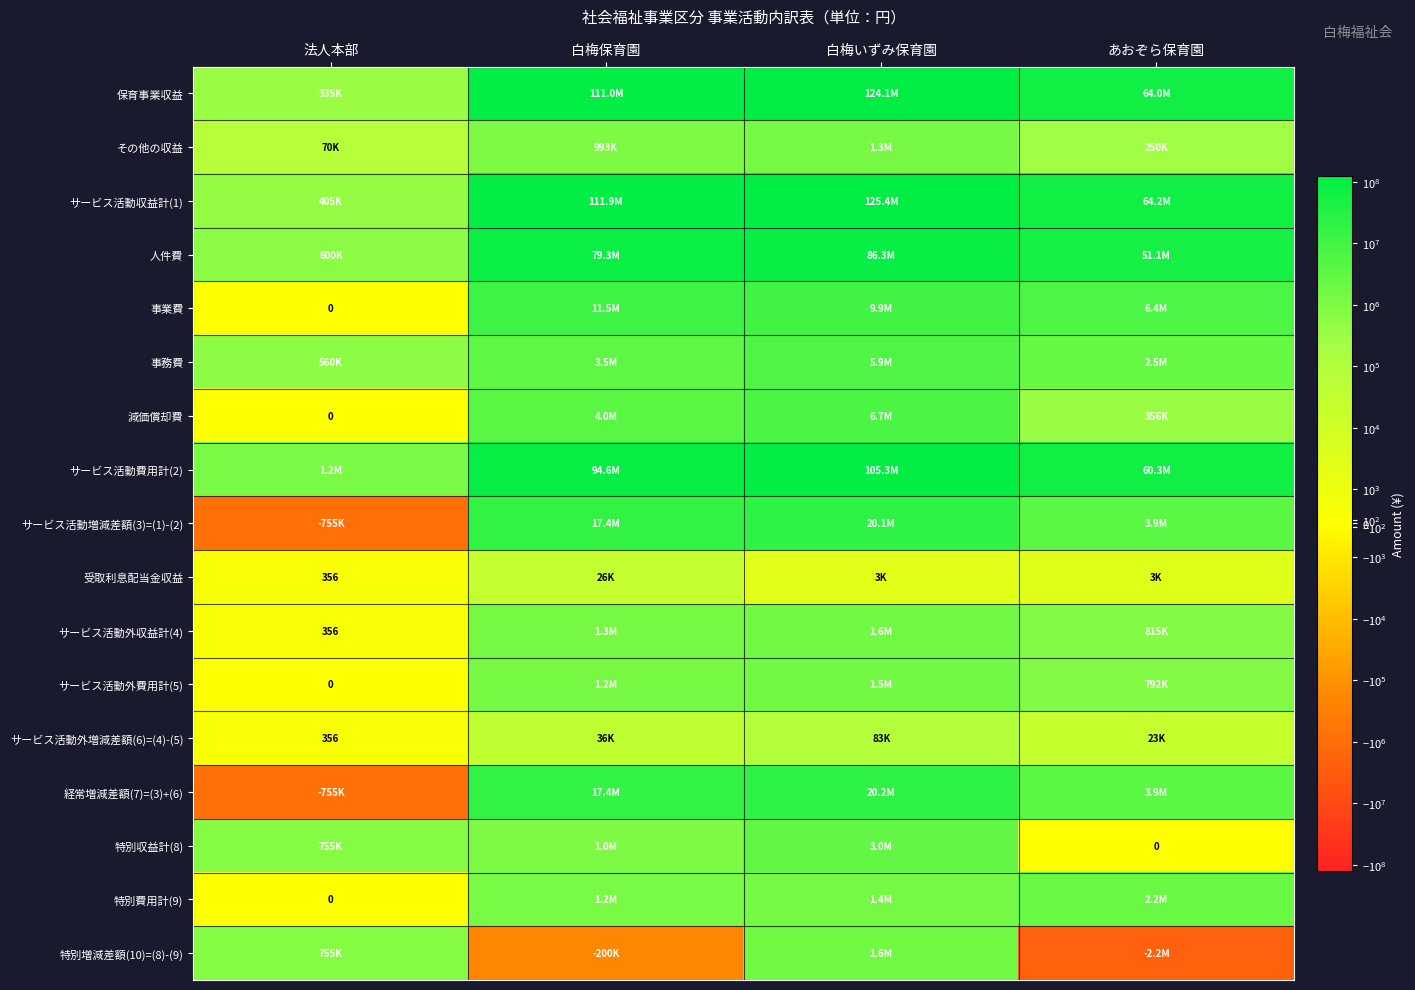

True or false: サービス活動外増減差額(6)=(4)-(5) has a value of 356 at 法人本部.

True